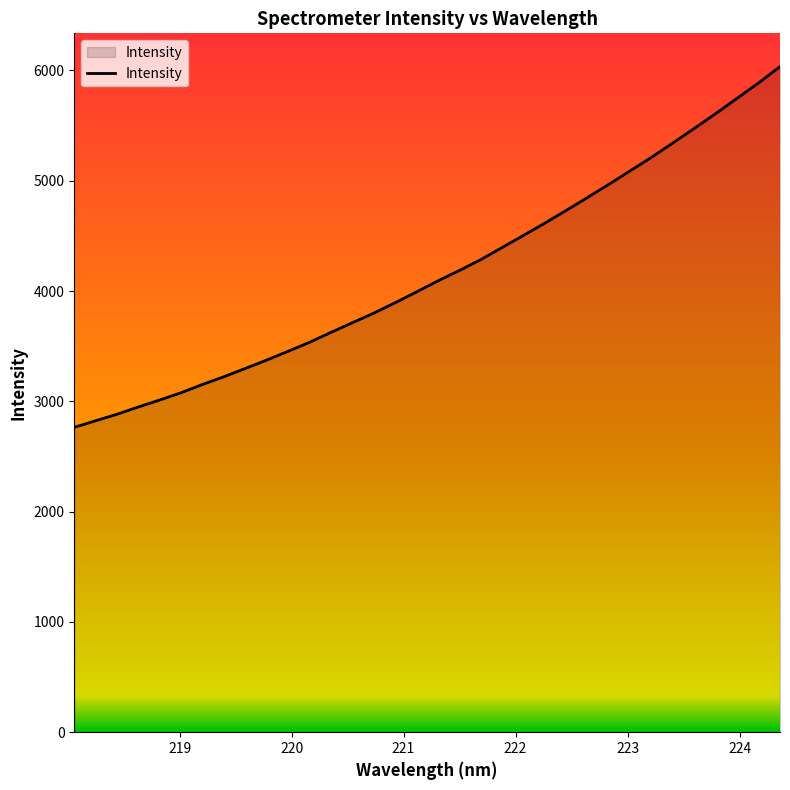

What is the difference between the maximum and minimum values?

3270.7